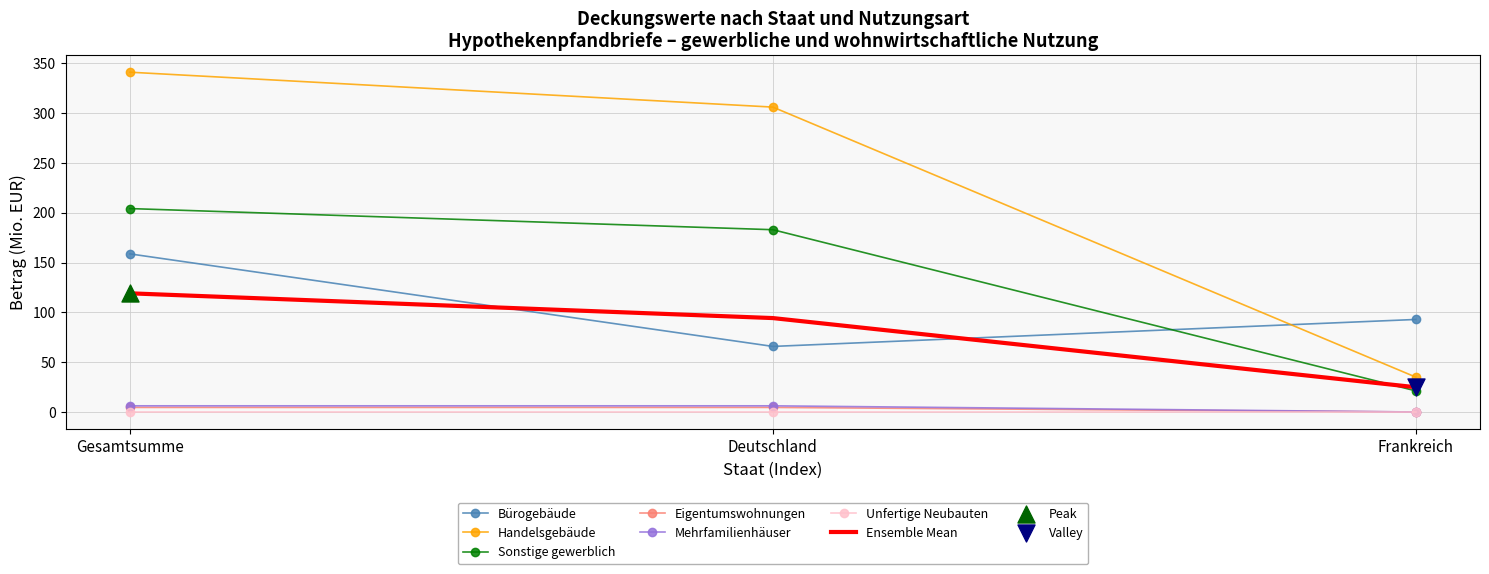

Is the value of Sonstige gewerblich at Deutschland greater than the value of Bürogebäude at Gesamtsumme?

Yes